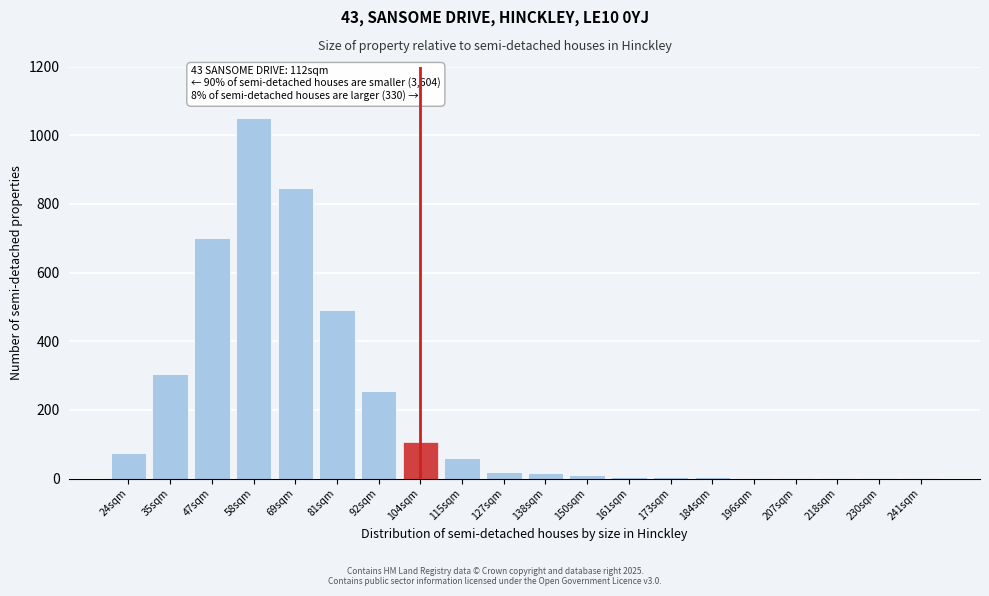

True or false: the data shows 700 at 47sqm.

True